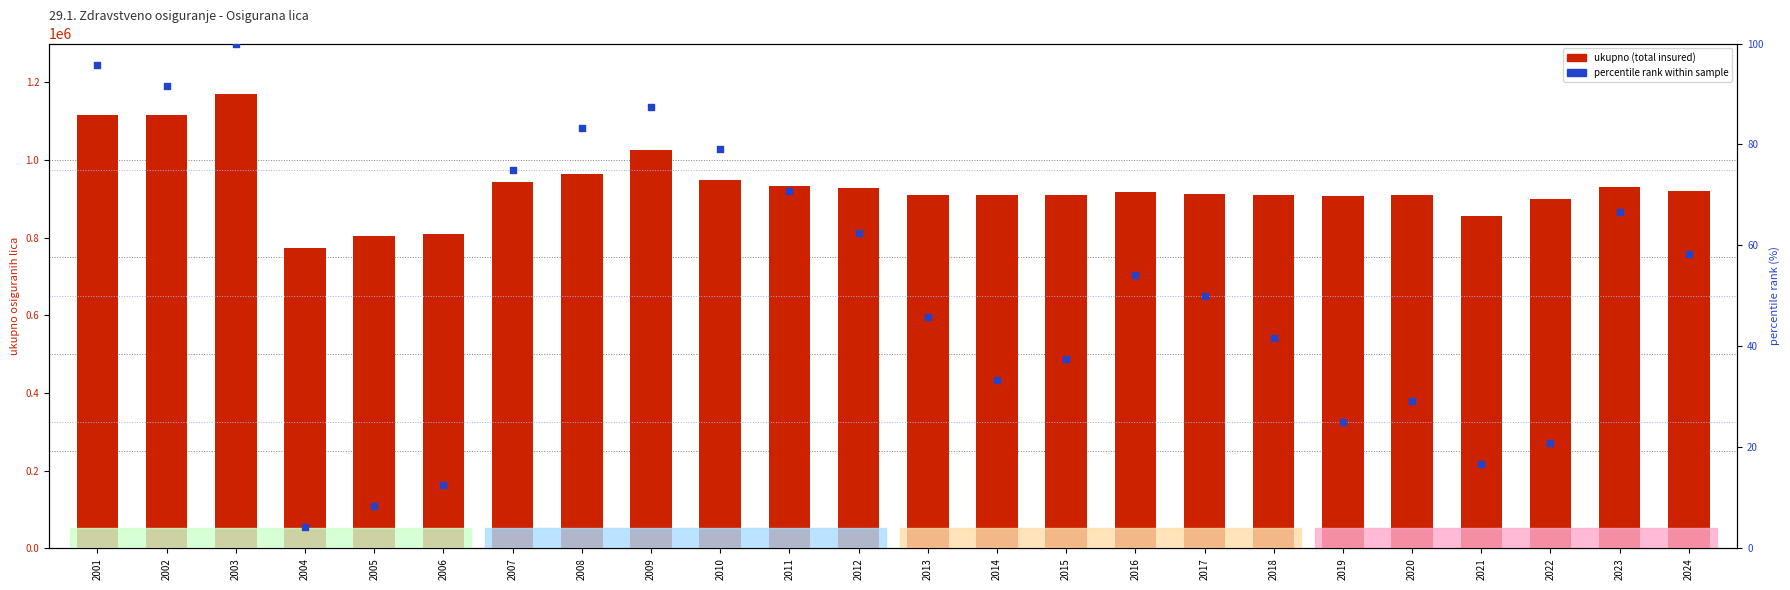

Which series contains the highest Y value?

ukupno (total insured)